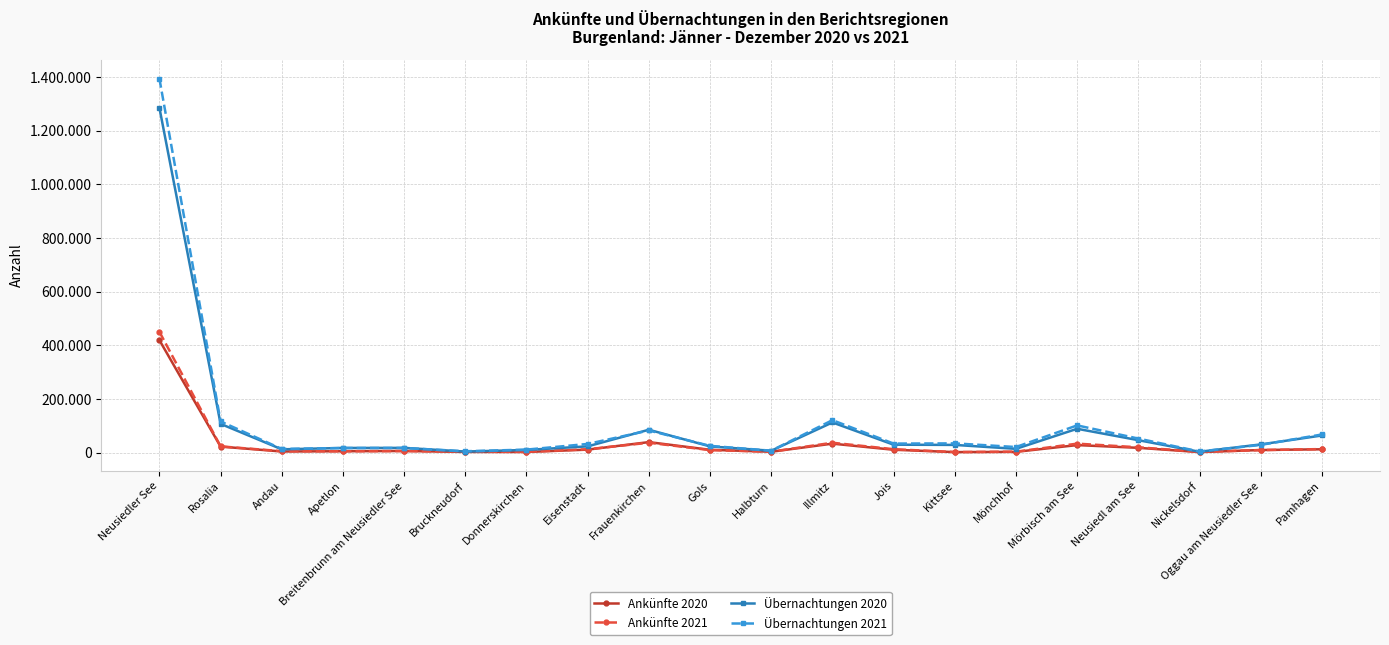

What are all the series names shown in the legend?

Ankünfte 2020, Ankünfte 2021, Übernachtungen 2020, Übernachtungen 2021